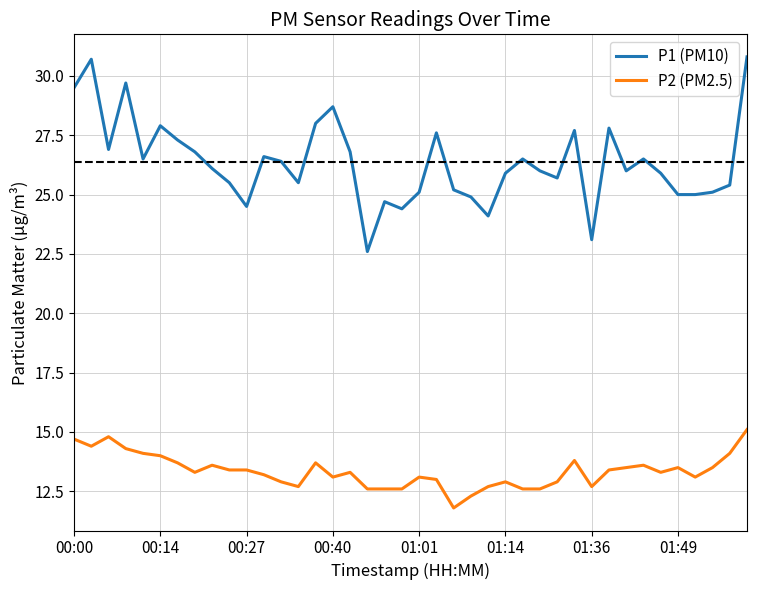

Rank the series by their average value, from lowest to highest.

P2 (PM2.5), P1 (PM10)